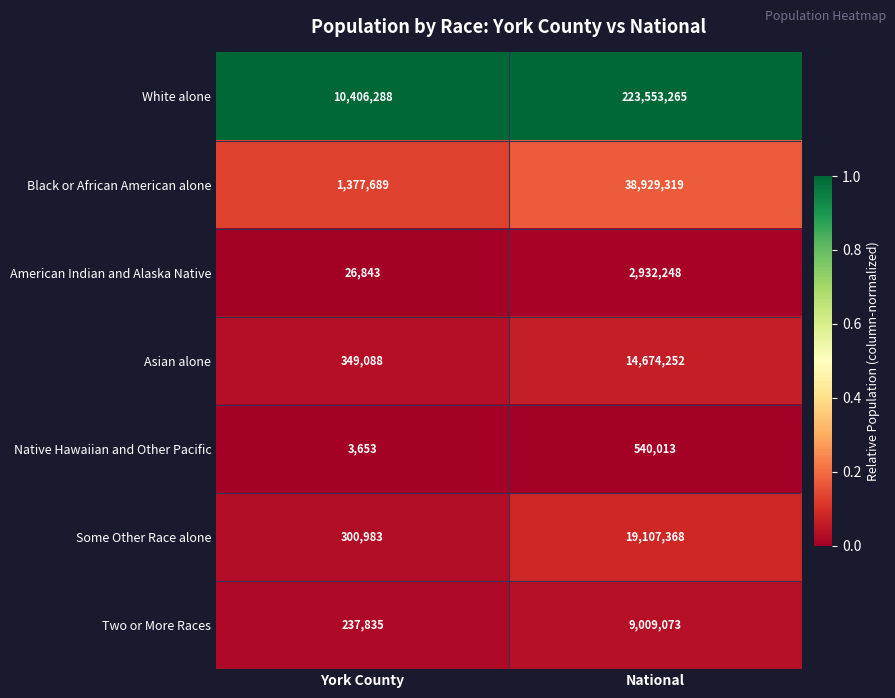

True or false: Black or African American alone has a value of 38929319 at National.

True